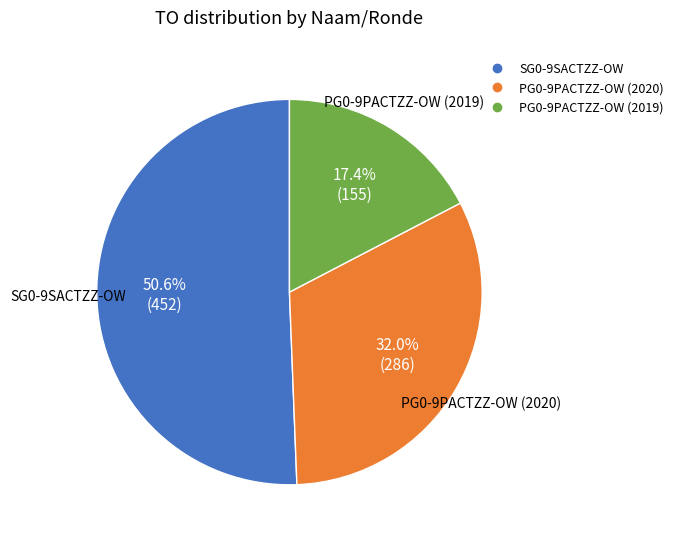

Does any single category account for the majority?

Yes